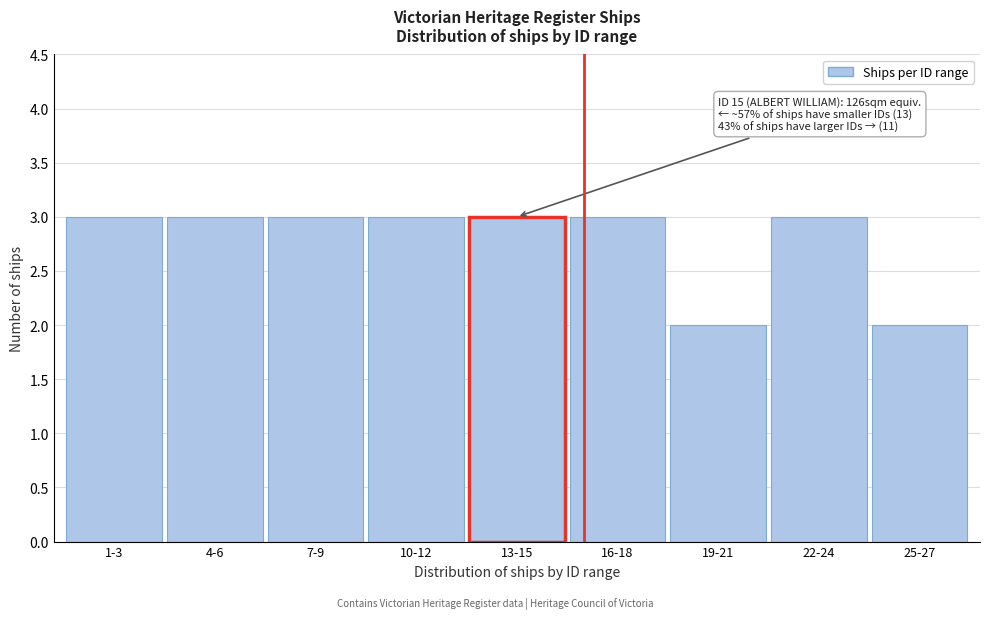

Reading left to right, transcribe all the data shown in this chart.

3	3	3	3	3	3	2	3	2